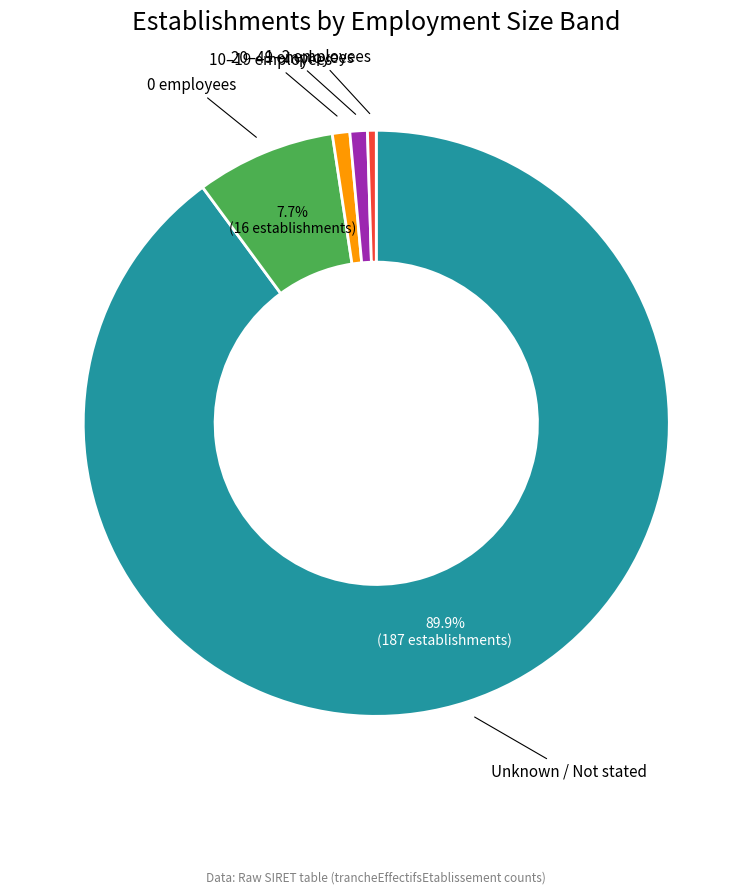

Does any single category account for the majority?

Yes